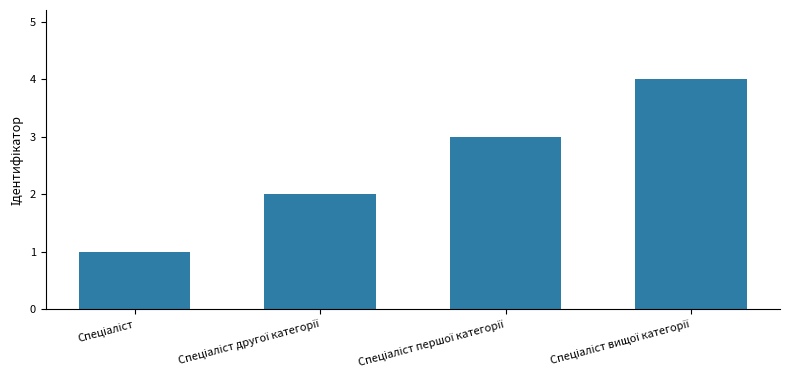

What is the sum of all values?

10